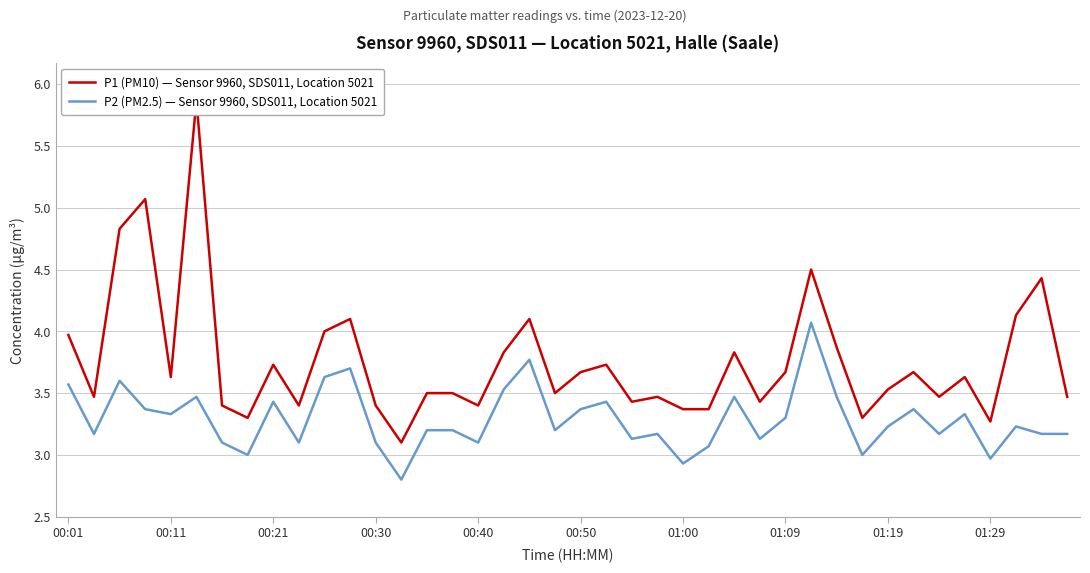

How many distinct data groups are displayed?

2